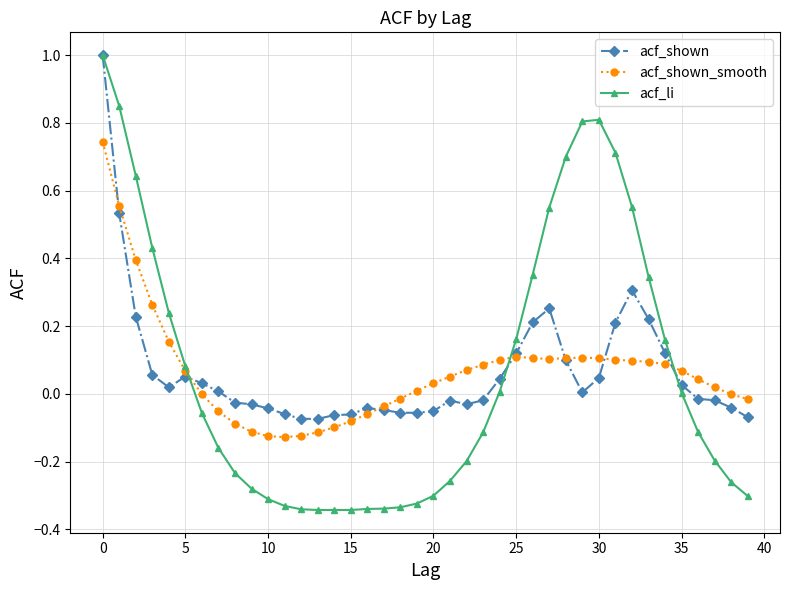

What is the maximum value shown in the chart?

1.0